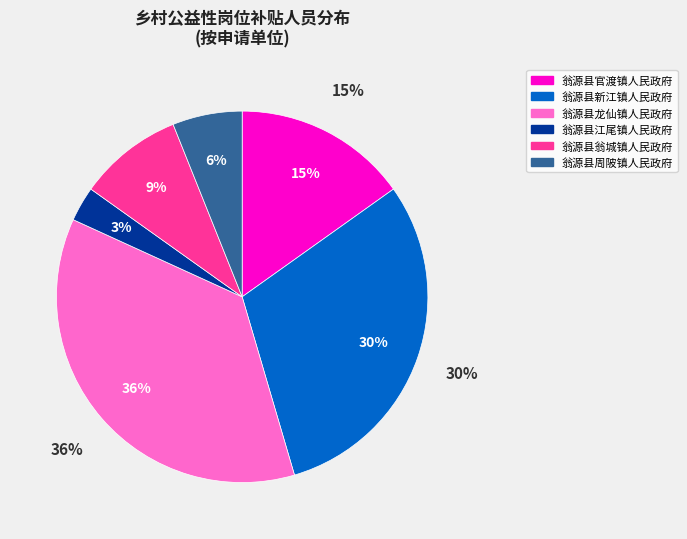

What percentage is NOT represented by 翁源县新江镇人民政府?

69.7%